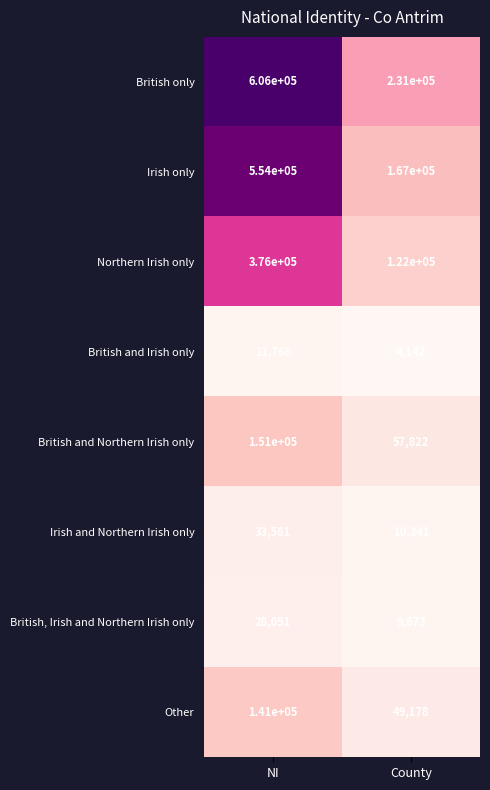

What is the greatest value displayed?

606000